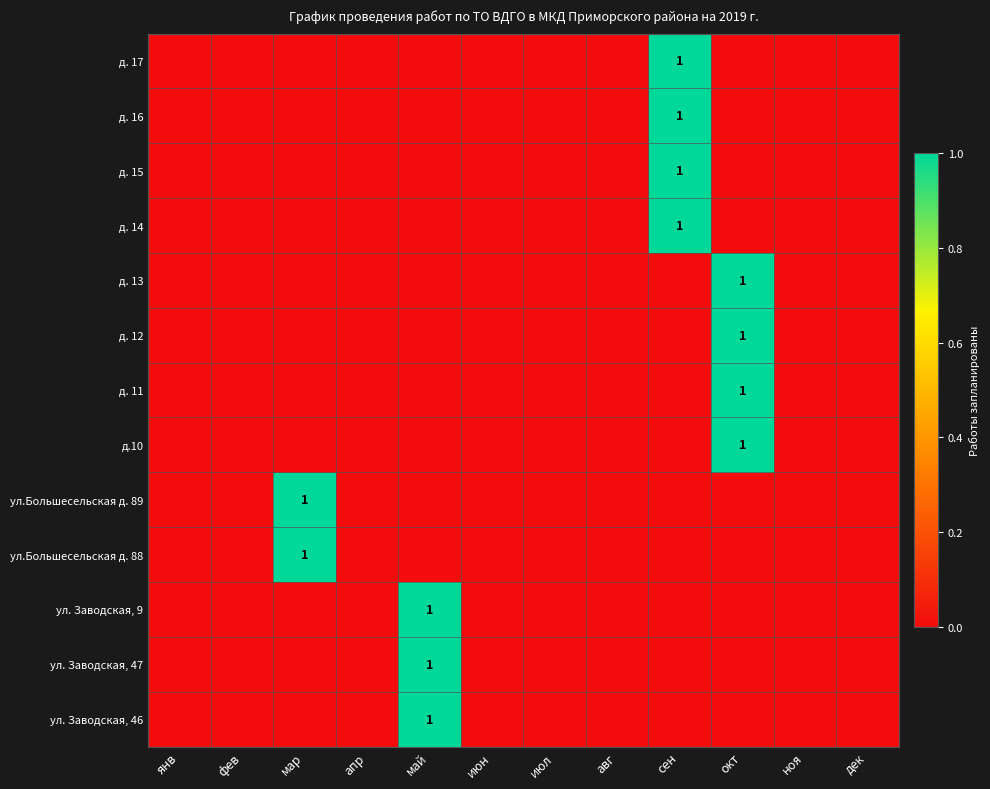

Which series has the largest range (max minus min)?

д. 17